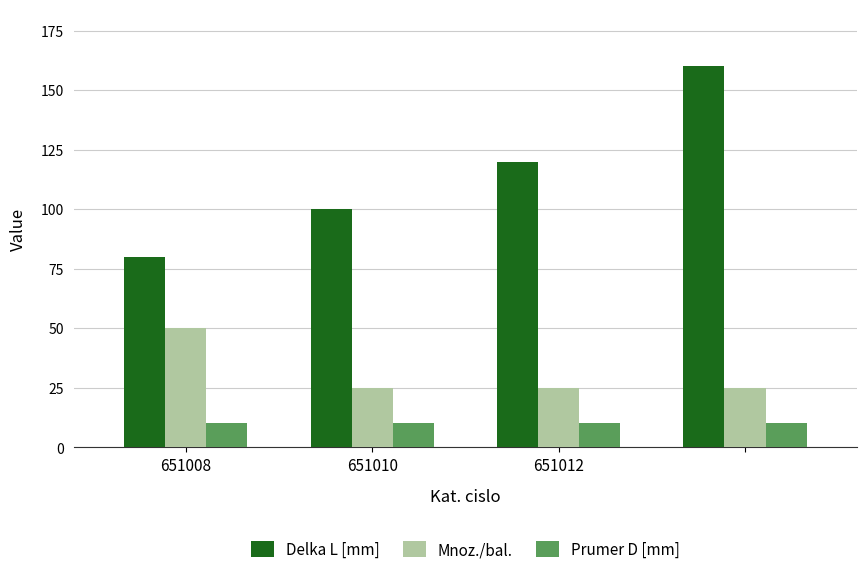

Rank the series by their average value, from lowest to highest.

Prumer D [mm], Mnoz./bal., Delka L [mm]